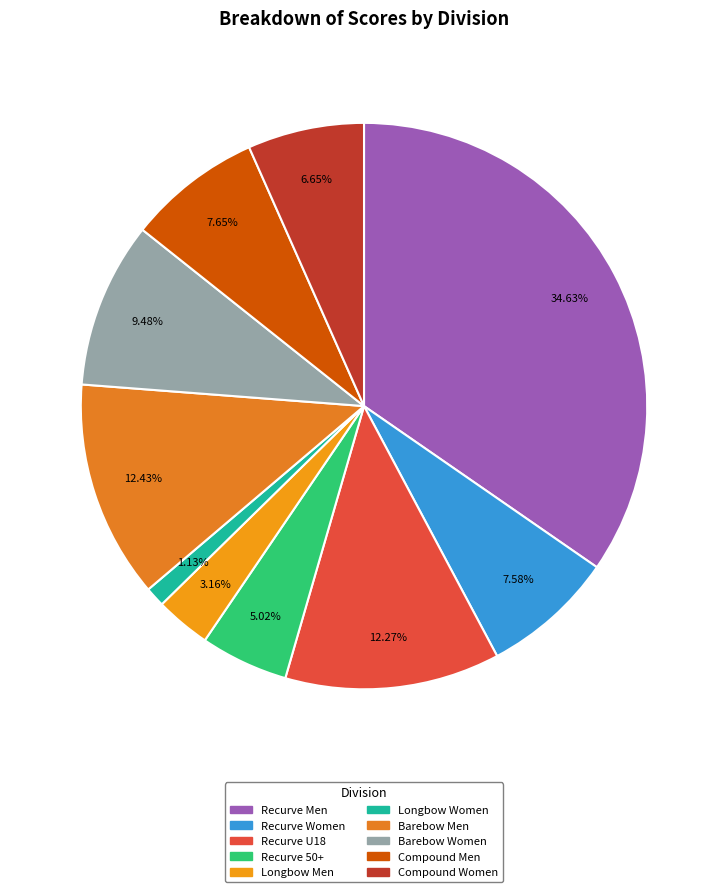

Does any single category account for the majority?

No